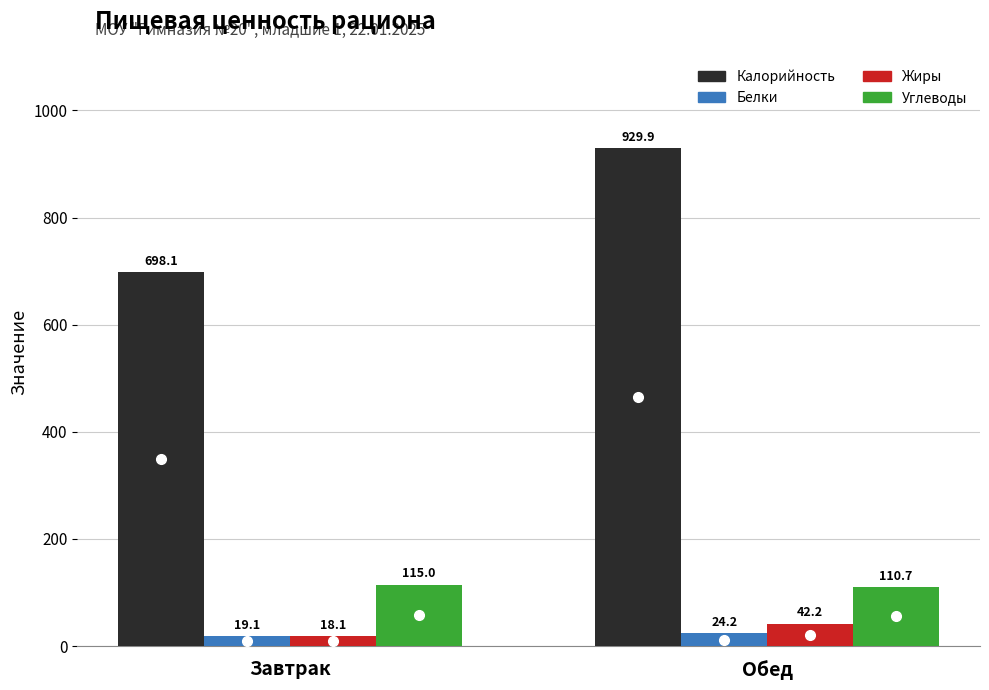

What is the minimum value shown in the chart?

18.1